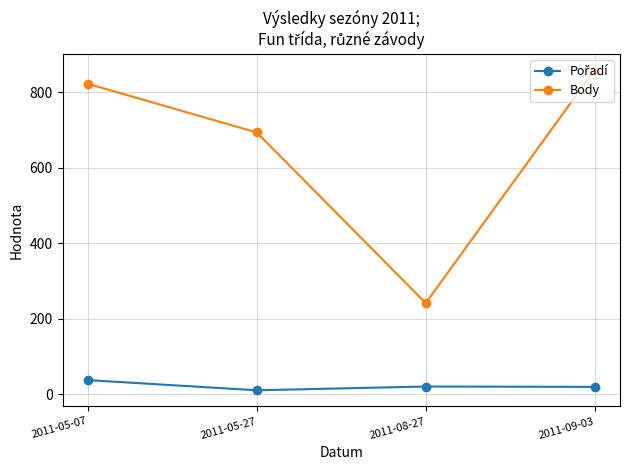

What is the label of the 2nd point from the right?

2011-08-27